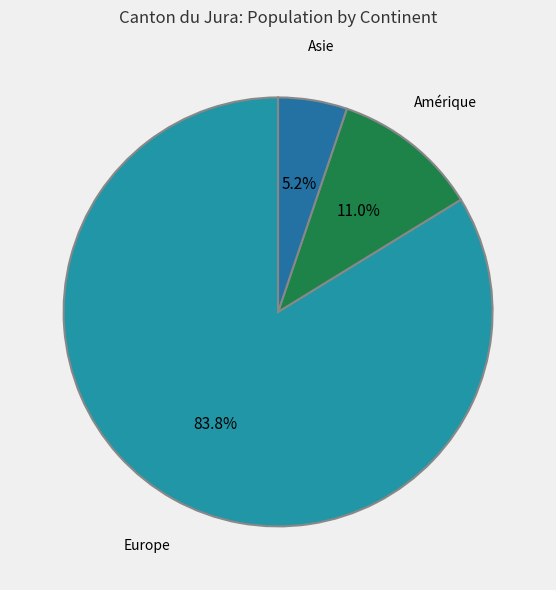

Is there a majority slice in this chart?

Yes